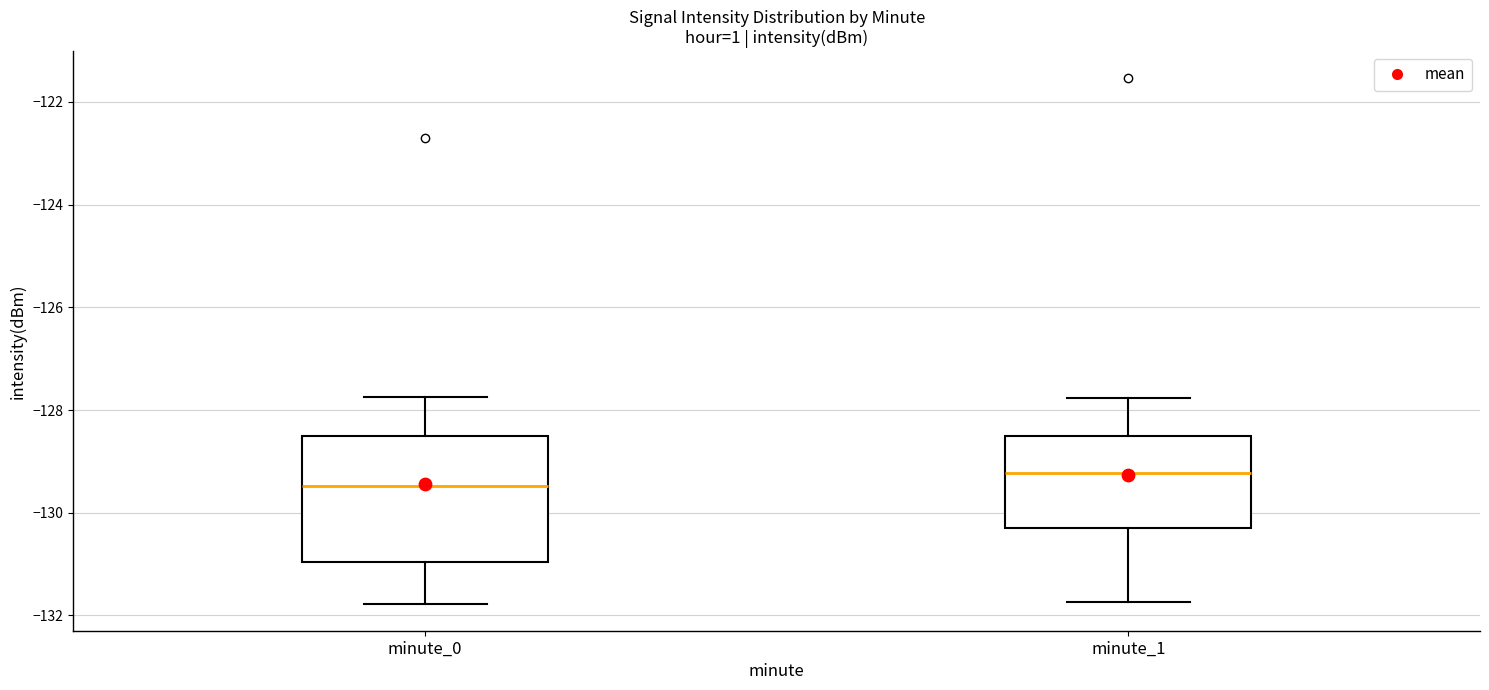

Reading left to right, read every box against the y-axis: the position of its median line, the range the box covers, and the ends of its whiskers. The values are not printed on the chart, so give them approximately, as read against the axis.

minute_0: median -129.4, box -131.0 to -128.6, whiskers -131.8 to -127.8
minute_1: median -129.2, box -130.2 to -128.6, whiskers -131.8 to -127.8